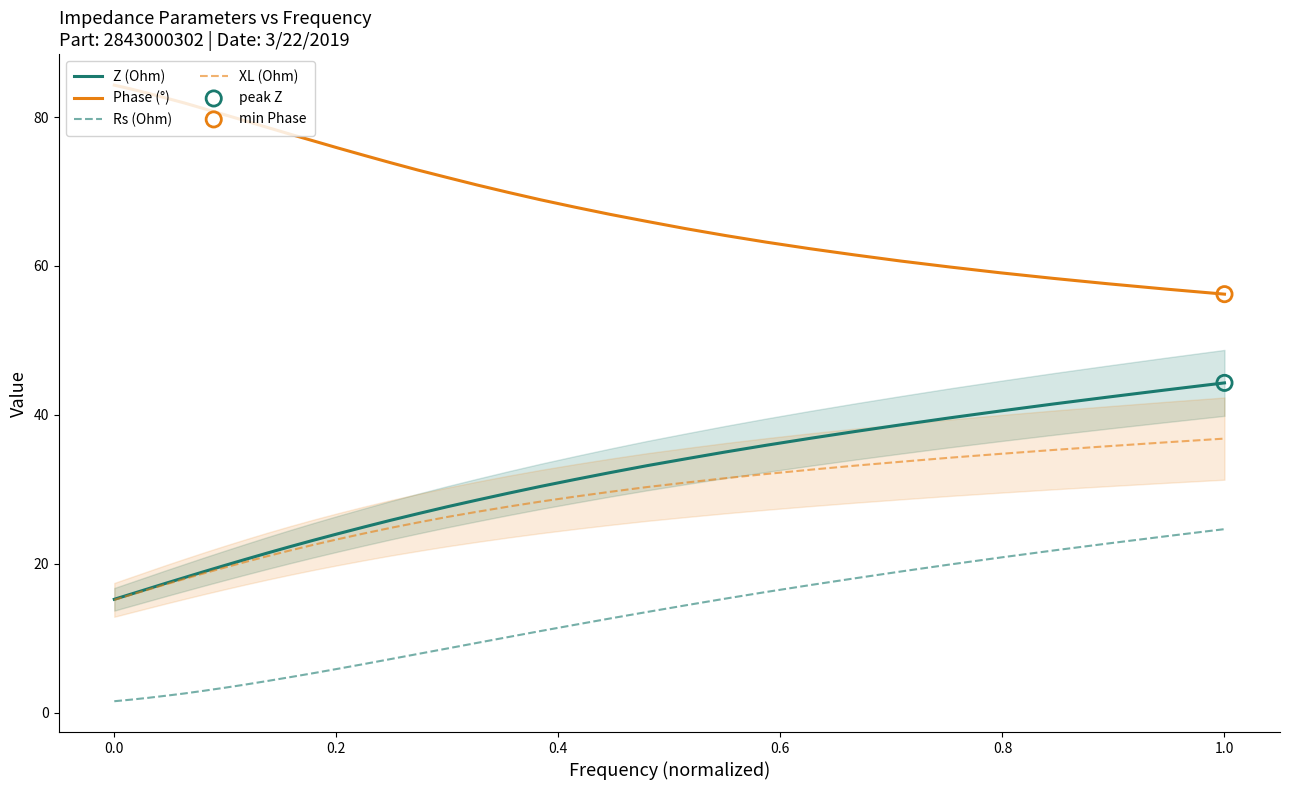

Which series has the largest total across all categories?

Phase (°)